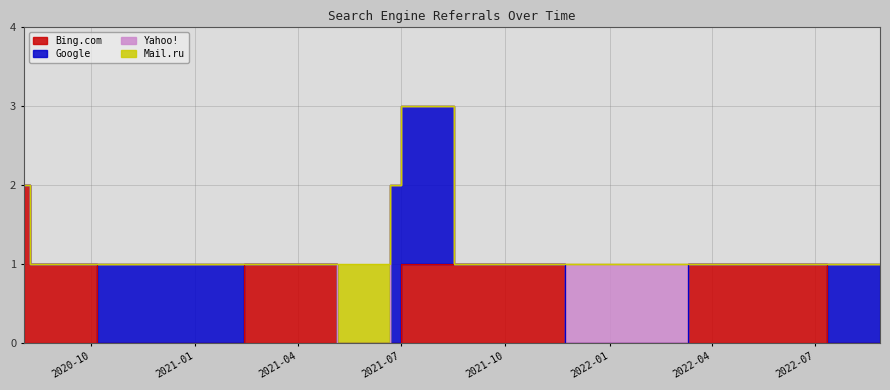

What is the difference between the maximum and minimum values in the Google series?

2